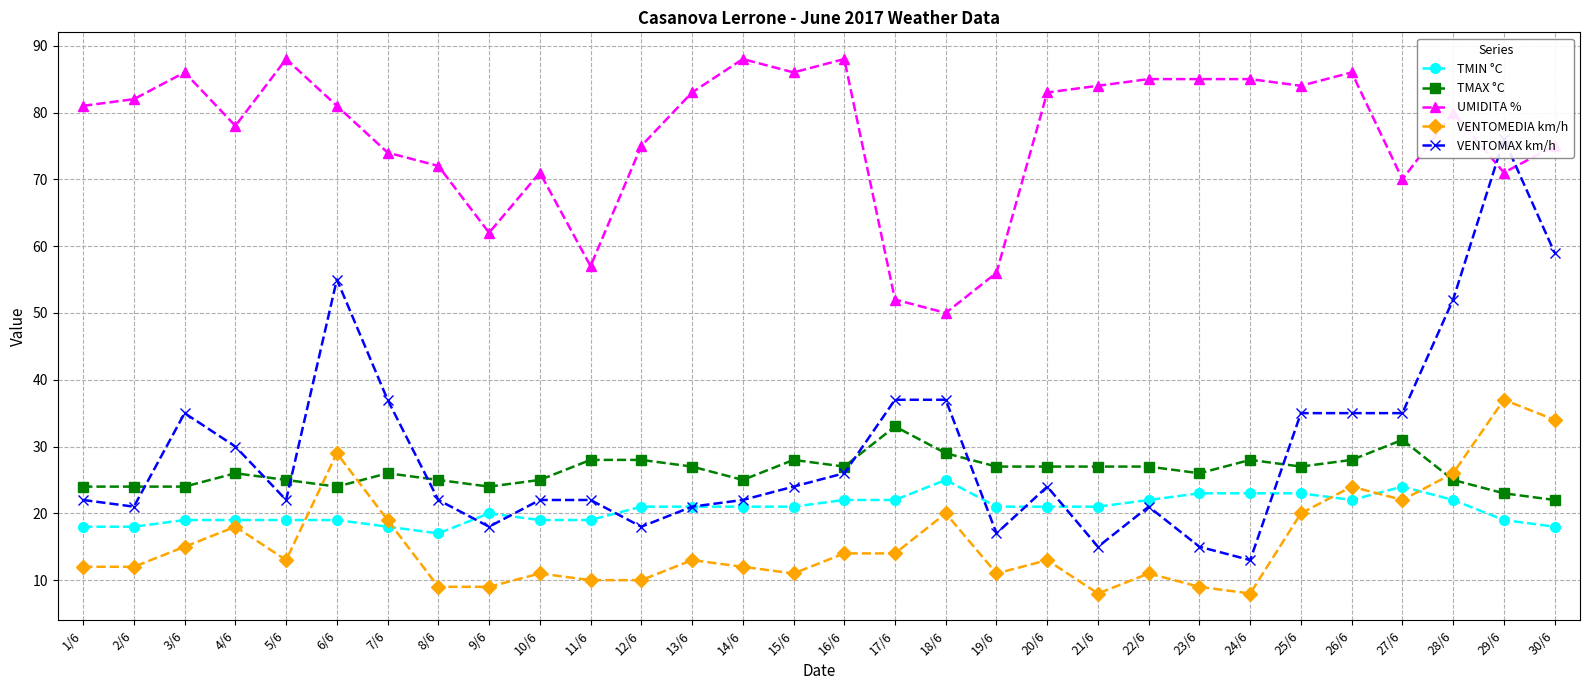

List the labels in order of VENTOMAX km/h value, largest first.

29/6, 30/6, 6/6, 28/6, 7/6, 17/6, 18/6, 3/6, 25/6, 26/6, 27/6, 4/6, 16/6, 15/6, 20/6, 1/6, 5/6, 8/6, 10/6, 11/6, 14/6, 2/6, 13/6, 22/6, 9/6, 12/6, 19/6, 21/6, 23/6, 24/6